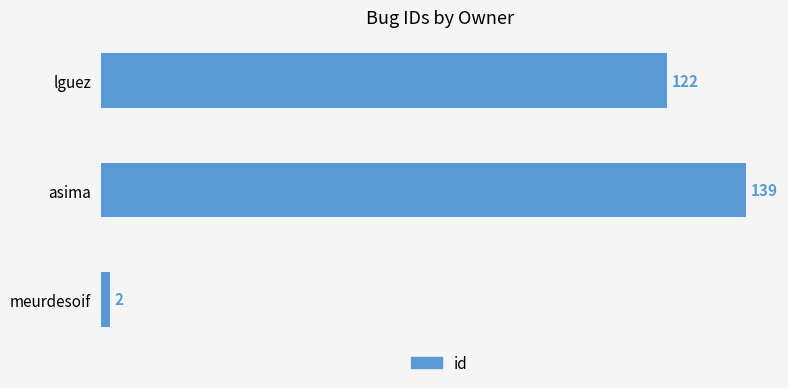

List the labels in order of value, smallest first.

meurdesoif, lguez, asima